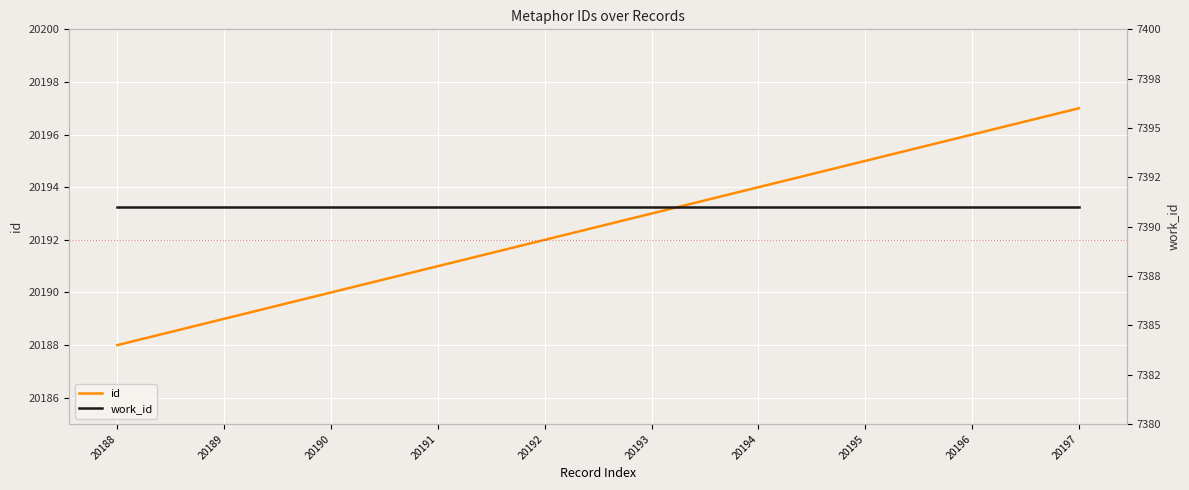

True or false: work_id and id intersect in this chart.

False